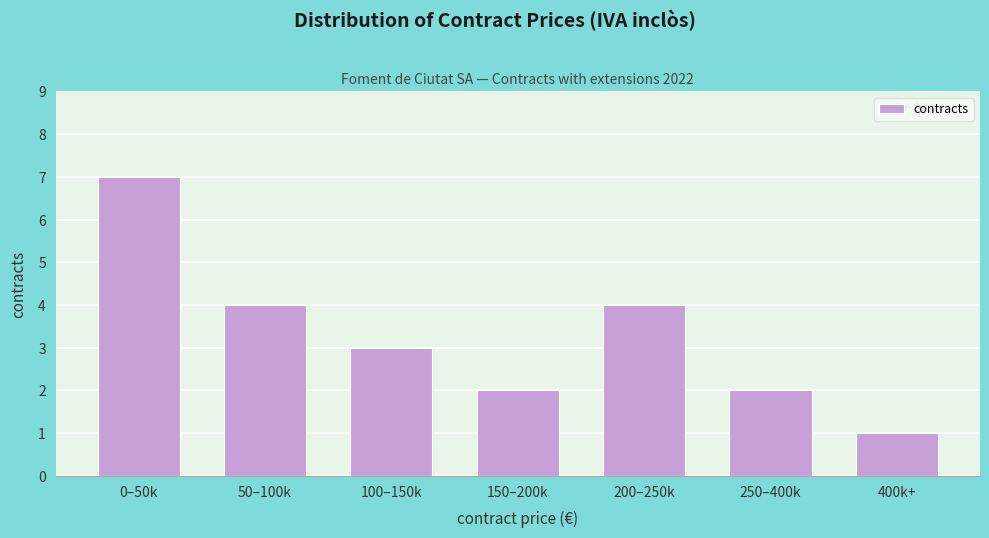

Reading right to left, extract all data points from this chart.

400k+=1	250–400k=2	200–250k=4	150–200k=2	100–150k=3	50–100k=4	0–50k=7